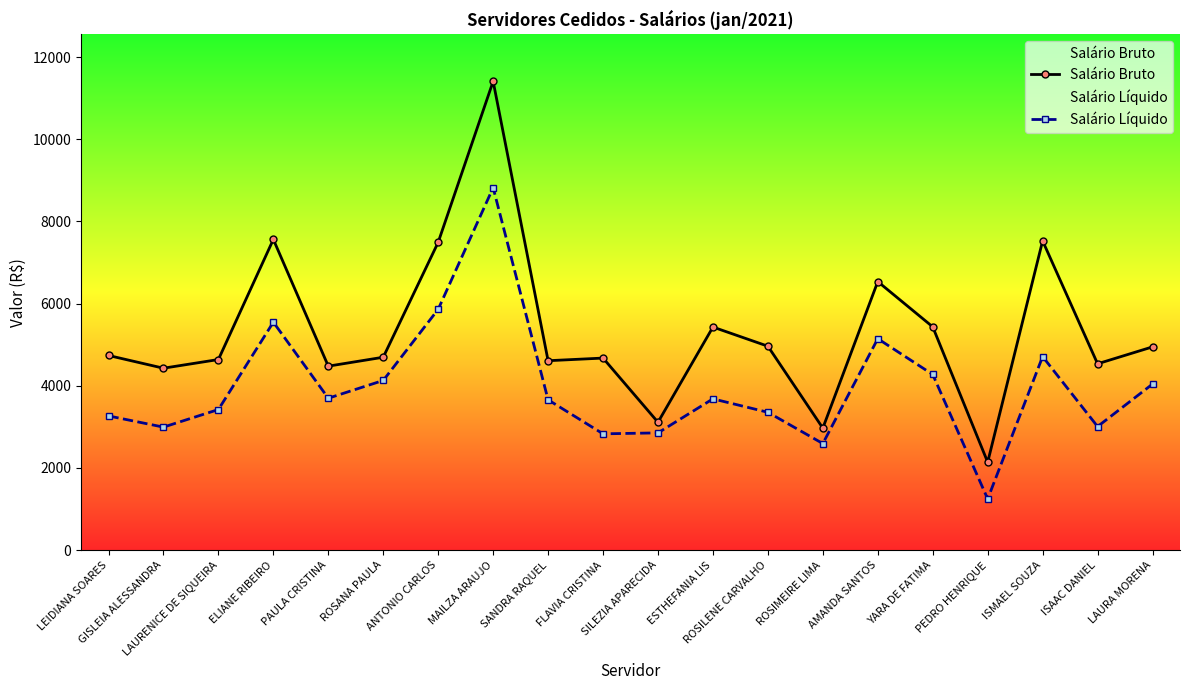

Reading left to right, transcribe all the data shown in this chart.

Salário Bruto: 4737.4	4427.5	4638.6	7563.0	4477.5	4694.5	7493.2	11412.2	4609.8	4674.1	3111.4	5429.3	4963.1	2968.7	6536.3	5434.4	2139.5	7527.7	4535.1	4946.5
Salário Líquido: 3265.7	2992.9	3421.1	5548.1	3696.9	4129.3	5862.2	8823.0	3657.4	2829.6	2852.7	3681.2	3354.1	2592.6	5145.8	4274.5	1244.4	4709.9	3007.2	4041.3